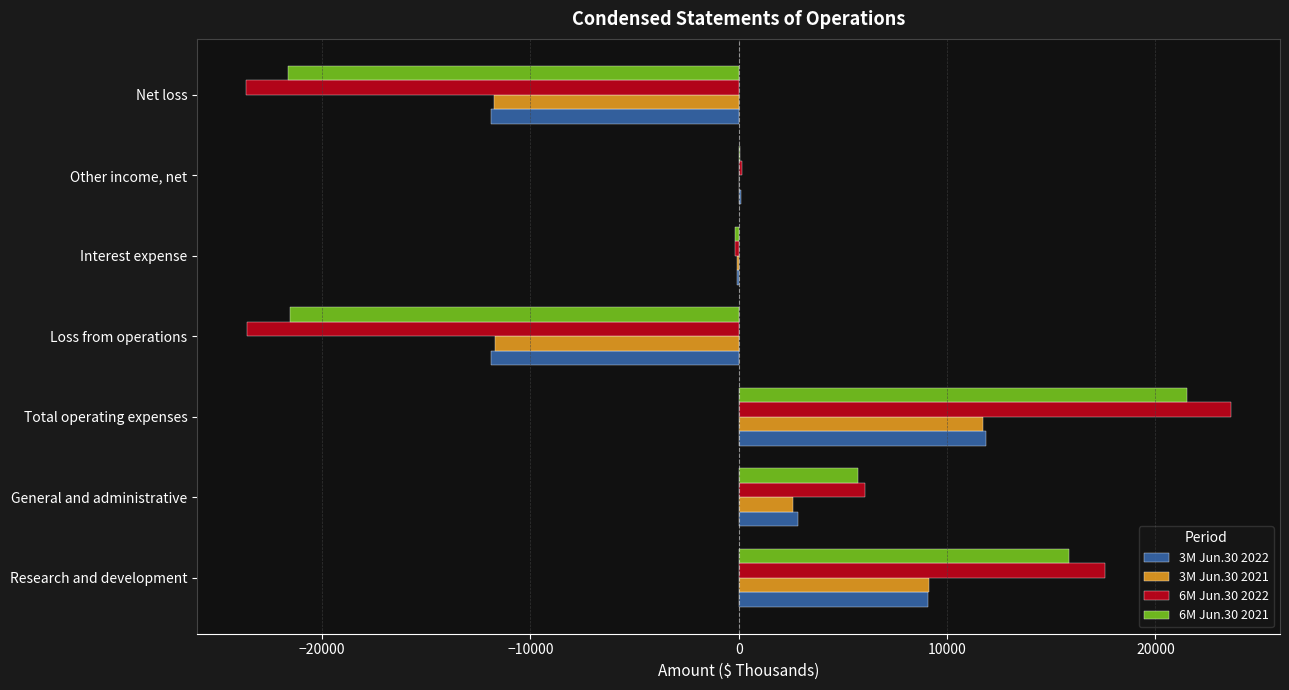

Between Research and development and General and administrative, which series saw the biggest shift?

6M Jun.30 2022